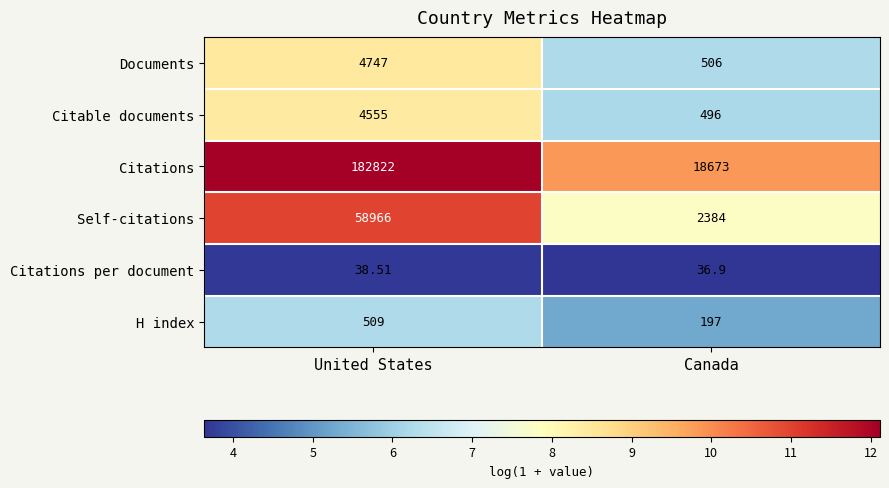

At which label does Self-citations reach its minimum?

Canada